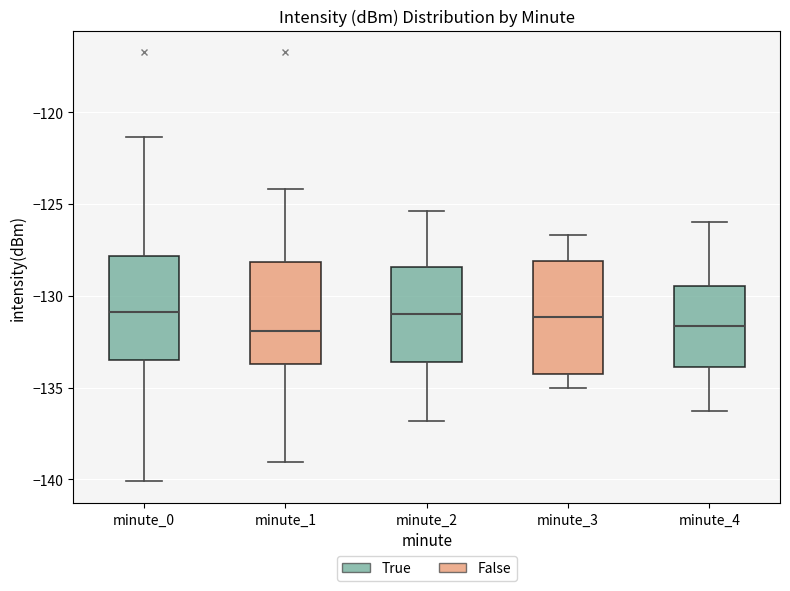

Reading left to right, transcribe this box plot: for each box, give where its median line is, the range the box spans, and where its two whiskers end, as read against the y-axis. The values are not printed on the chart, so give them approximately, as read against the axis.

minute_0: median -131.0, box -133.5 to -128.0, whiskers -140.0 to -121.5
minute_1: median -132.0, box -133.5 to -128.0, whiskers -139.0 to -124.0
minute_2: median -131.0, box -133.5 to -128.5, whiskers -137.0 to -125.5
minute_3: median -131.0, box -134.5 to -128.0, whiskers -135.0 to -126.5
minute_4: median -131.5, box -134.0 to -129.5, whiskers -136.5 to -126.0